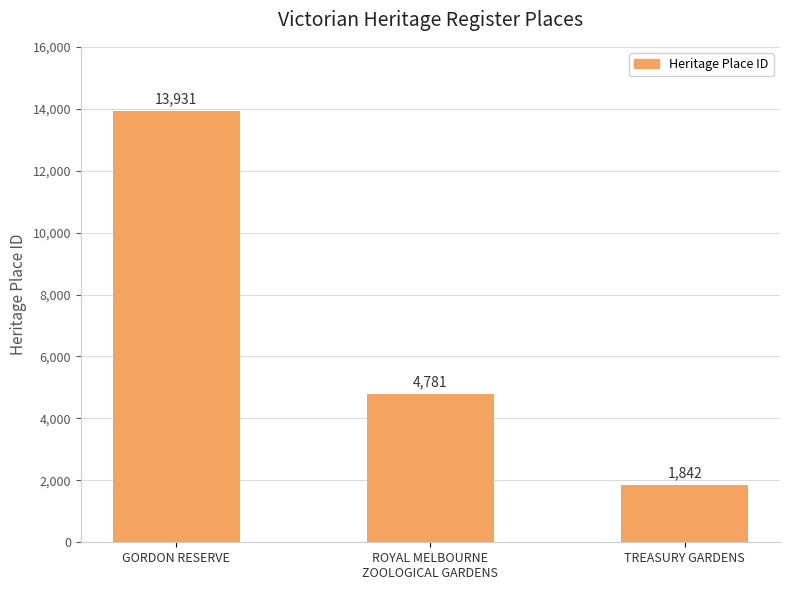

What is the ratio of the value at TREASURY GARDENS to the value at GORDON RESERVE?

0.1